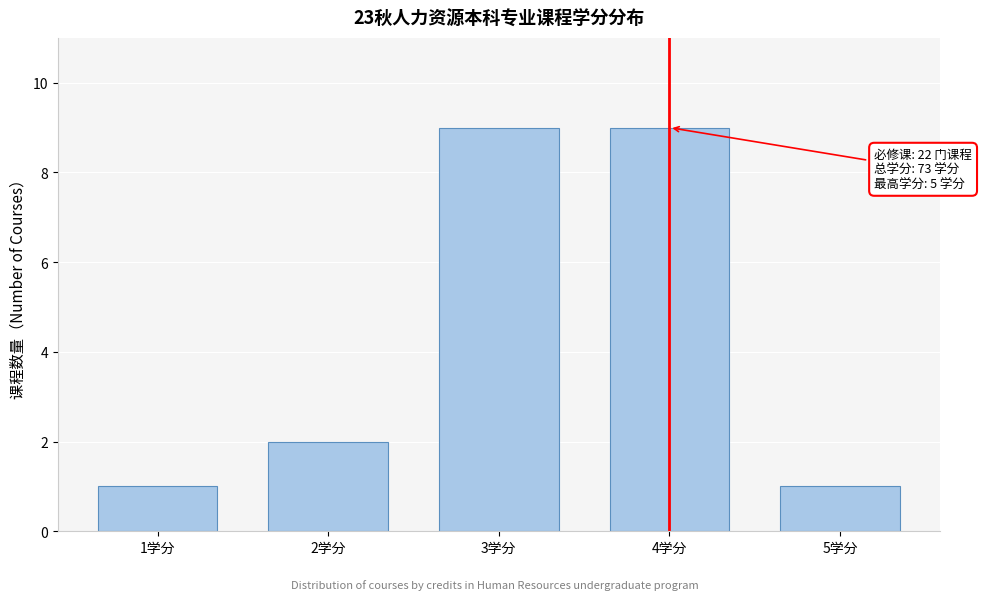

Reading left to right, what are all the values shown in this chart?

1	2	9	9	1